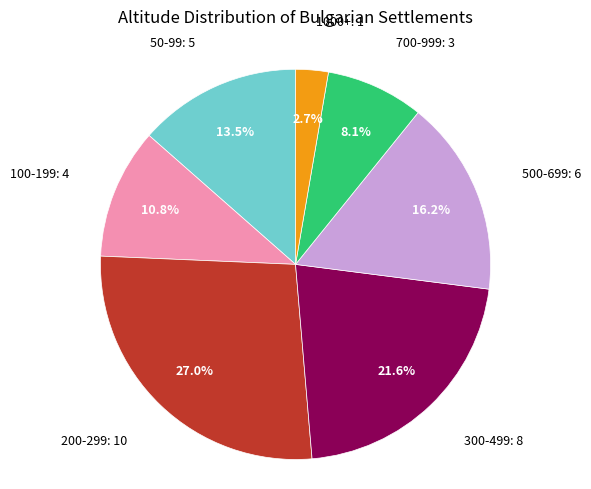

Is there any slice that represents more than half of the pie?

No